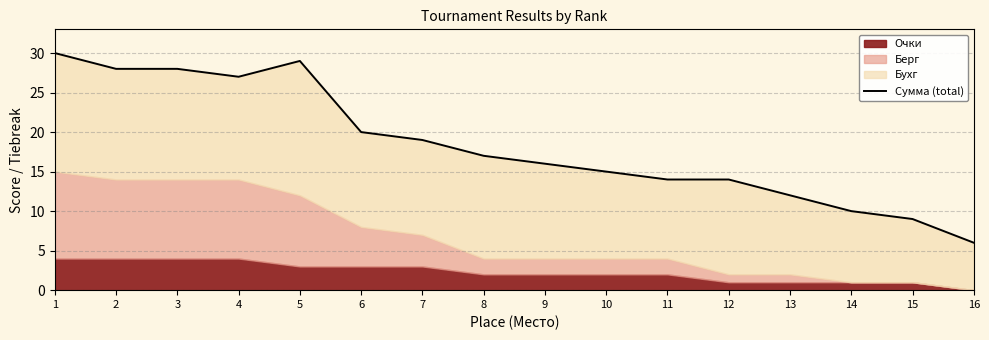

Between 13 and 1, which is larger?

1